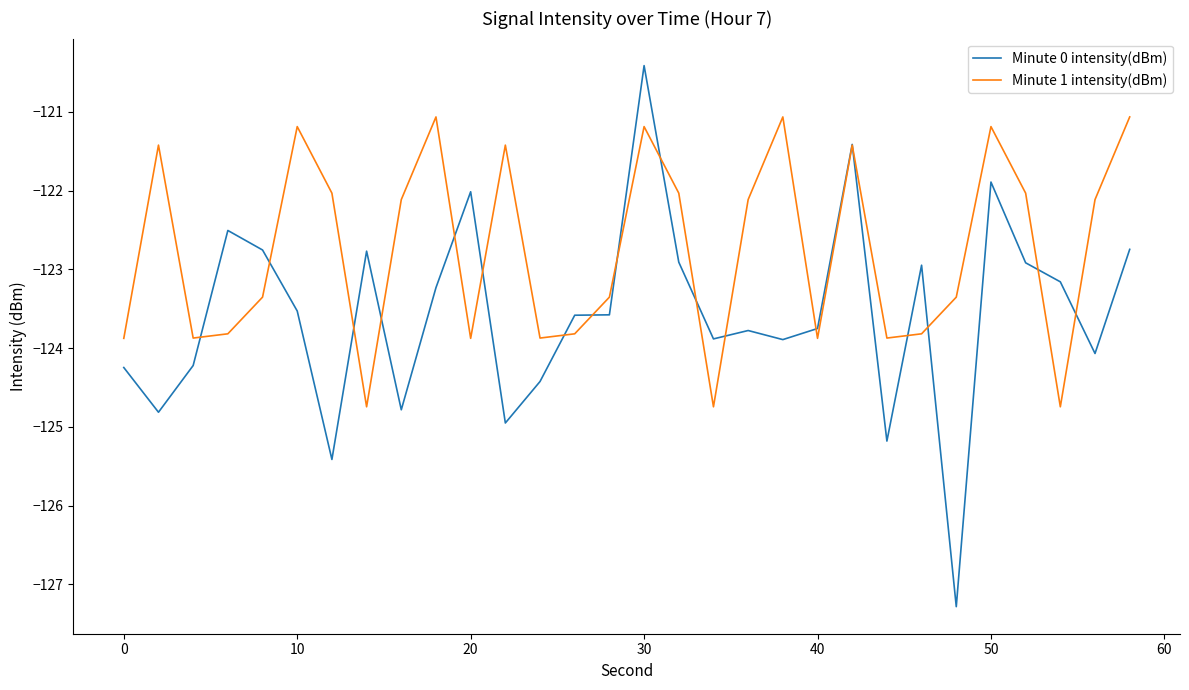

True or false: Minute 1 intensity(dBm) has more than 2 points higher than both neighbors.

True